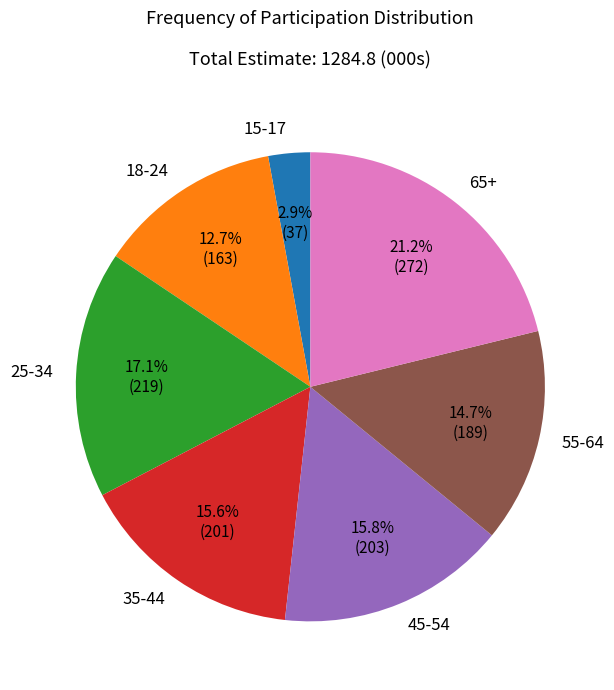

True or false: 25-34 accounts for 17% of the total.

True